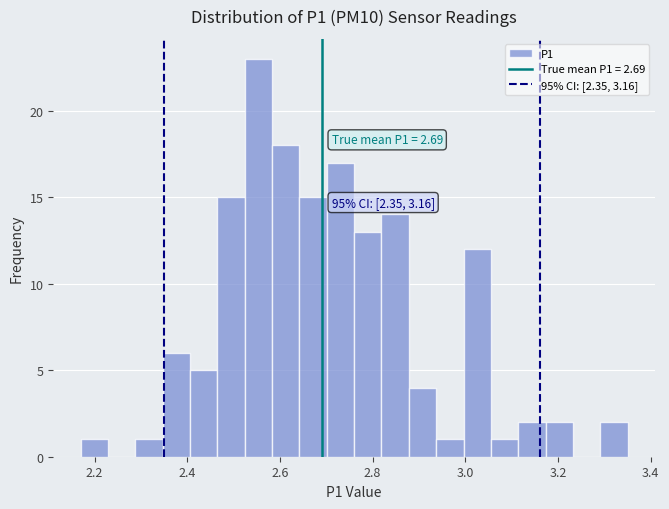

Around what value on the x-axis is the tallest bar? Give the approximate position of its centre, as read against the axis.

2.56